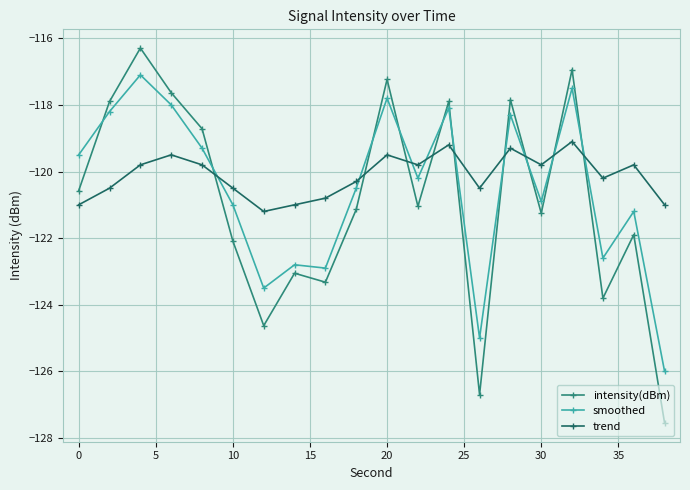

List the series in order of their peak value, highest first.

intensity(dBm), smoothed, trend